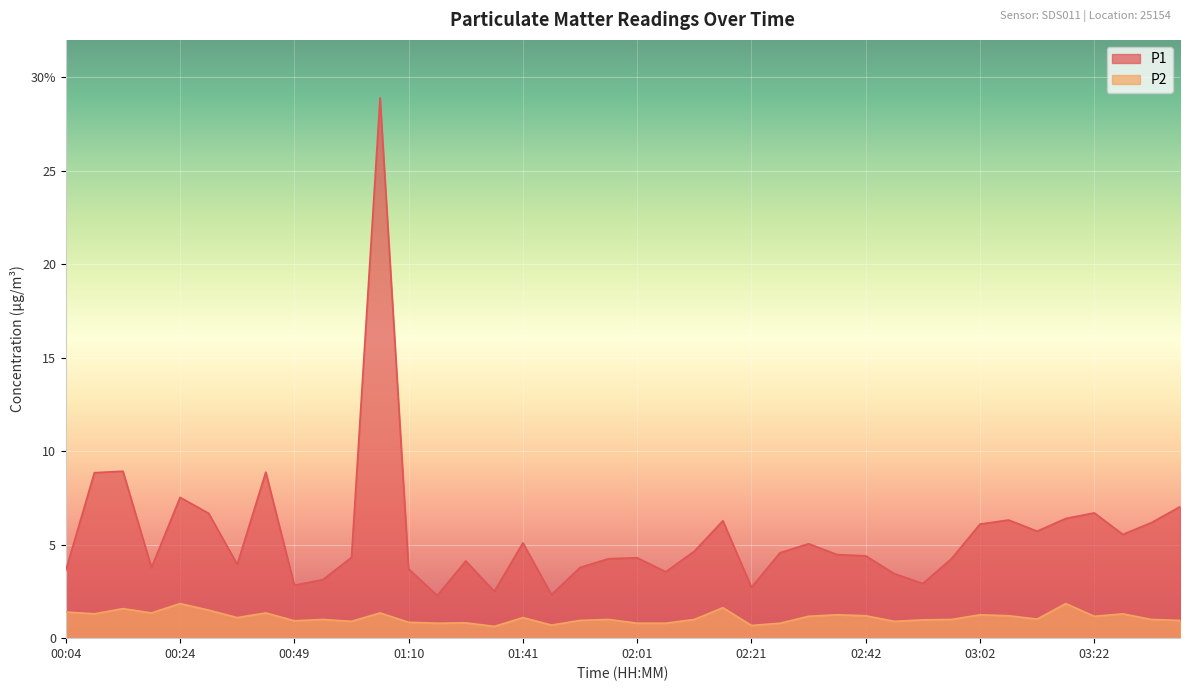

What position from the left is 00:39?

8